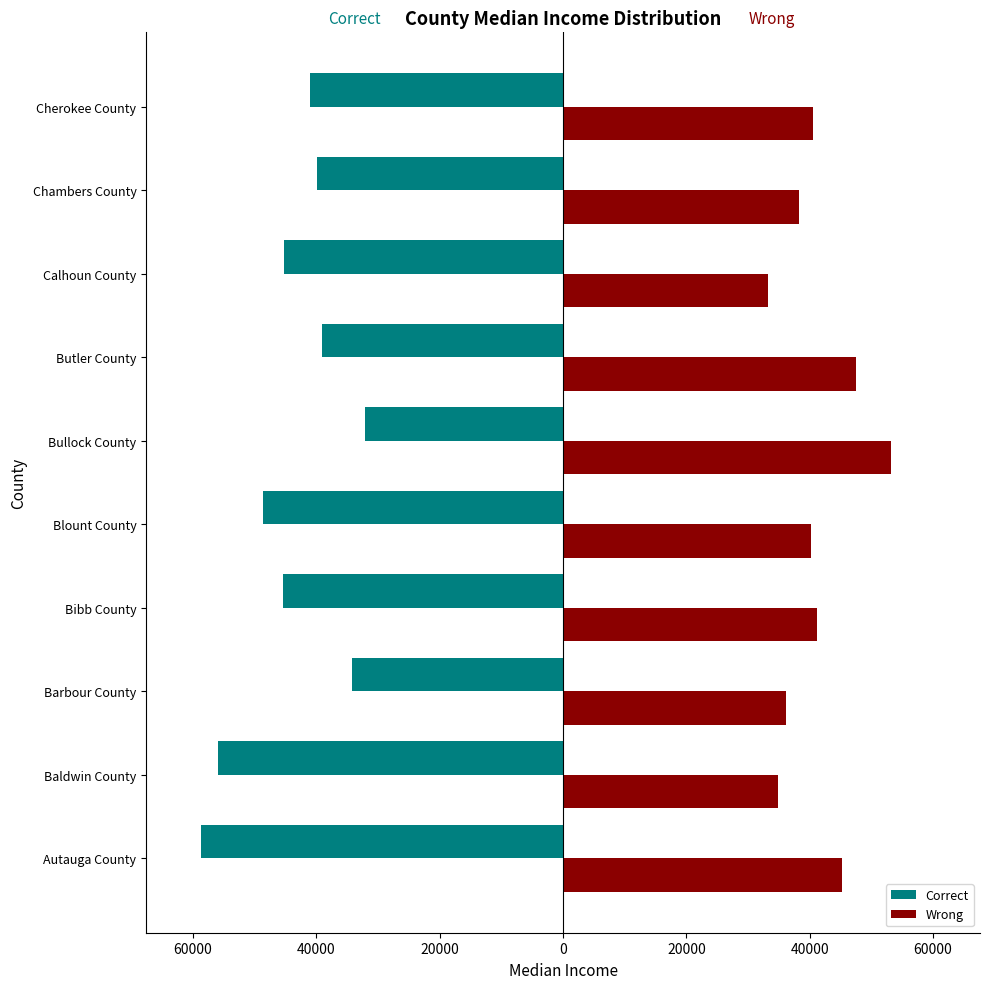

Rank the series by their average value, from highest to lowest.

Wrong, Correct